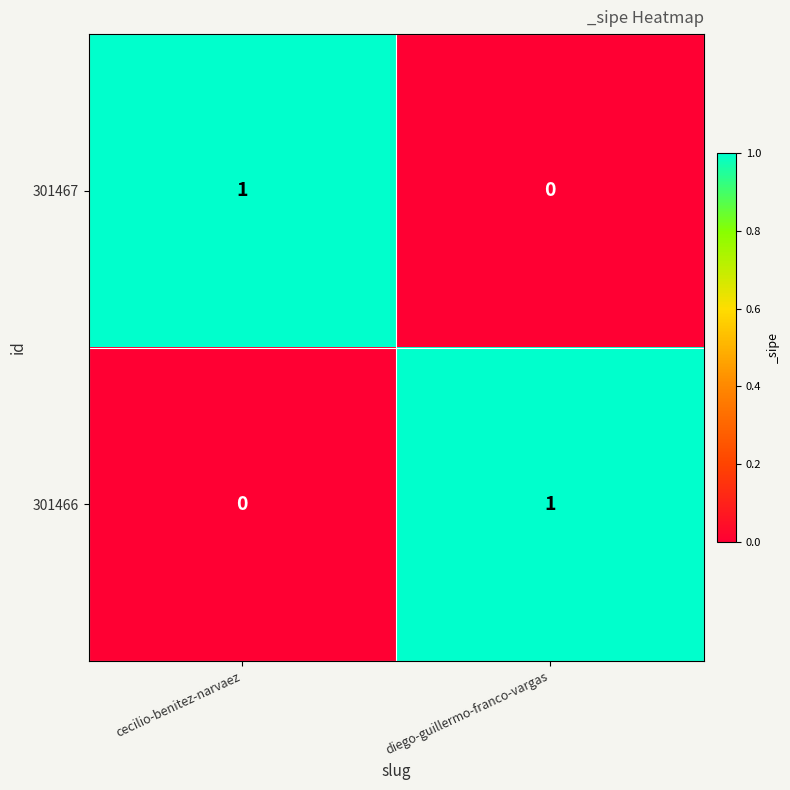

The value of 301467 at cecilio-benitez-narvaez is 0. True or false?

False